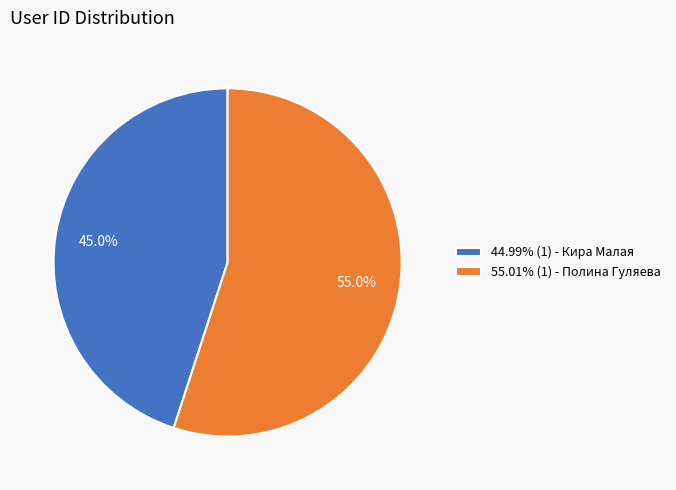

What percentage is NOT represented by 55.01% (1) - Полина Гуляева?

45.0%